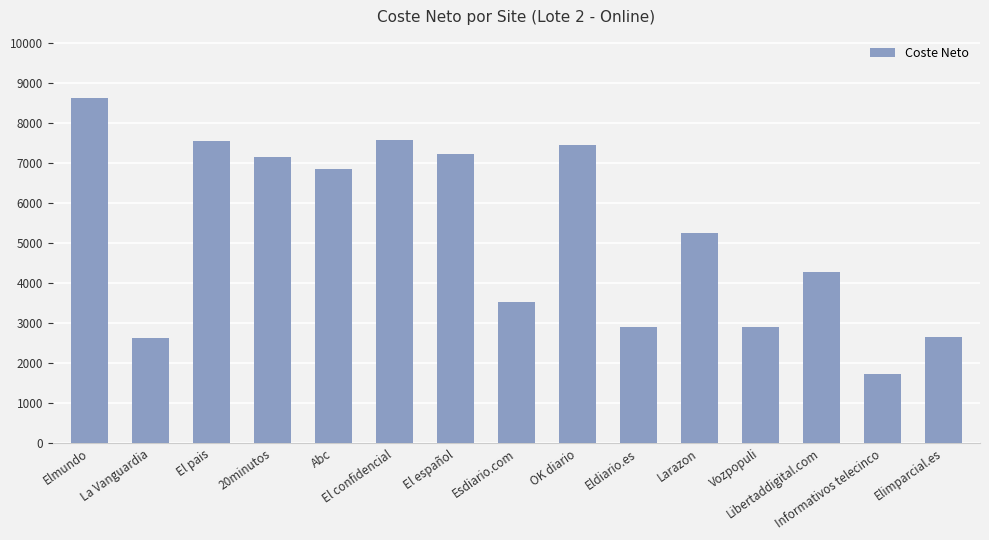

Is it true that the value at El confidencial is 7574.0?

True